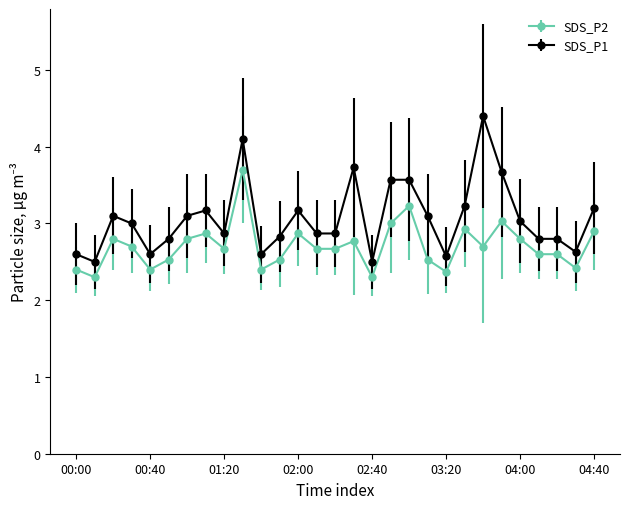

What is the value of the SDS_P2 point at the 4th from the left?

2.7